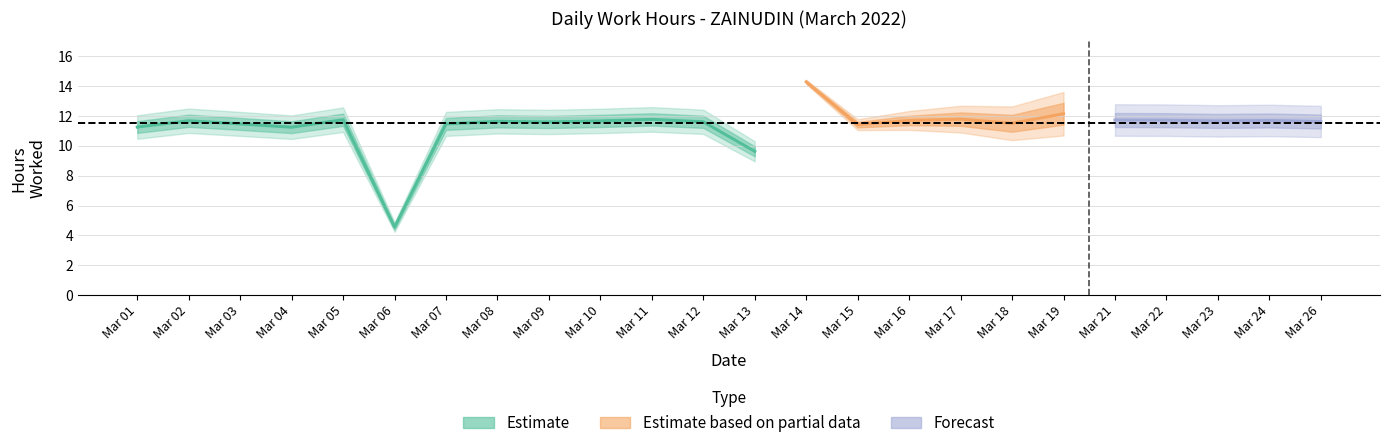

Does the chart have visible grid lines?

Yes